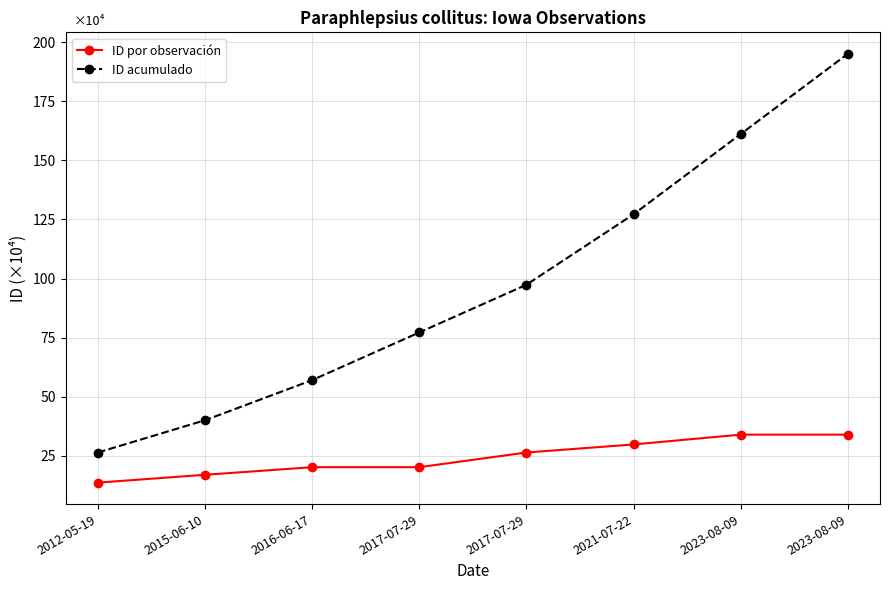

What is the average value of the ID acumulado series?

97.7